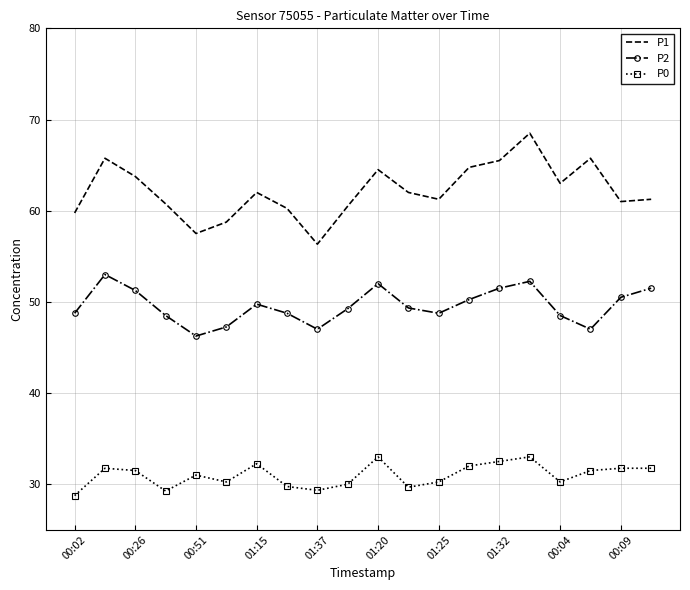

Which series has the largest total across all categories?

P1